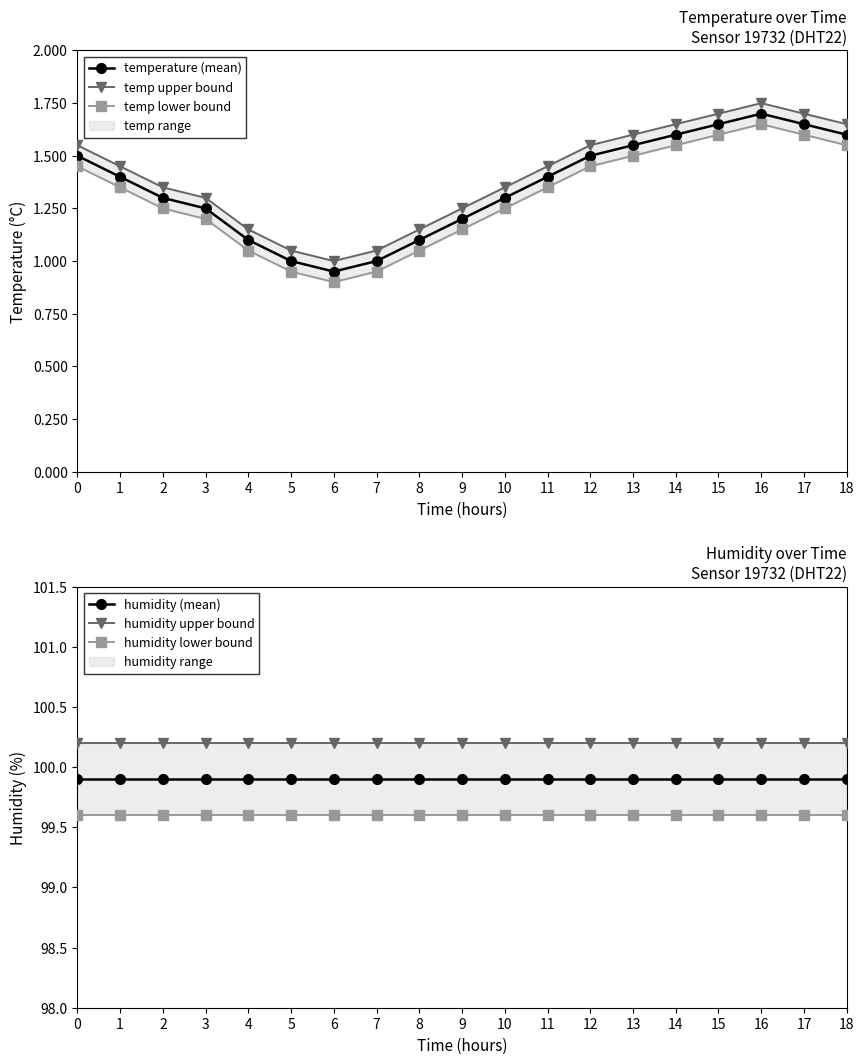

How many values in the temp lower bound series are below 1?

3